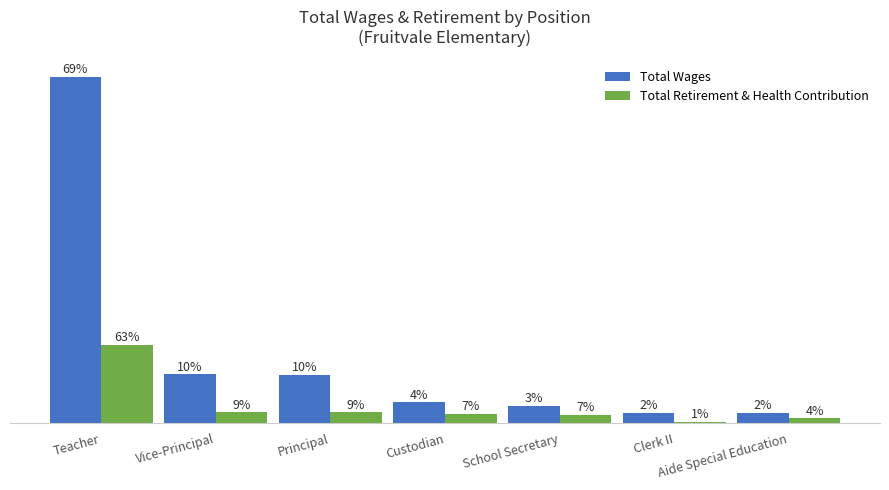

What are all the series names shown in the legend?

Total Wages, Total Retirement & Health Contribution